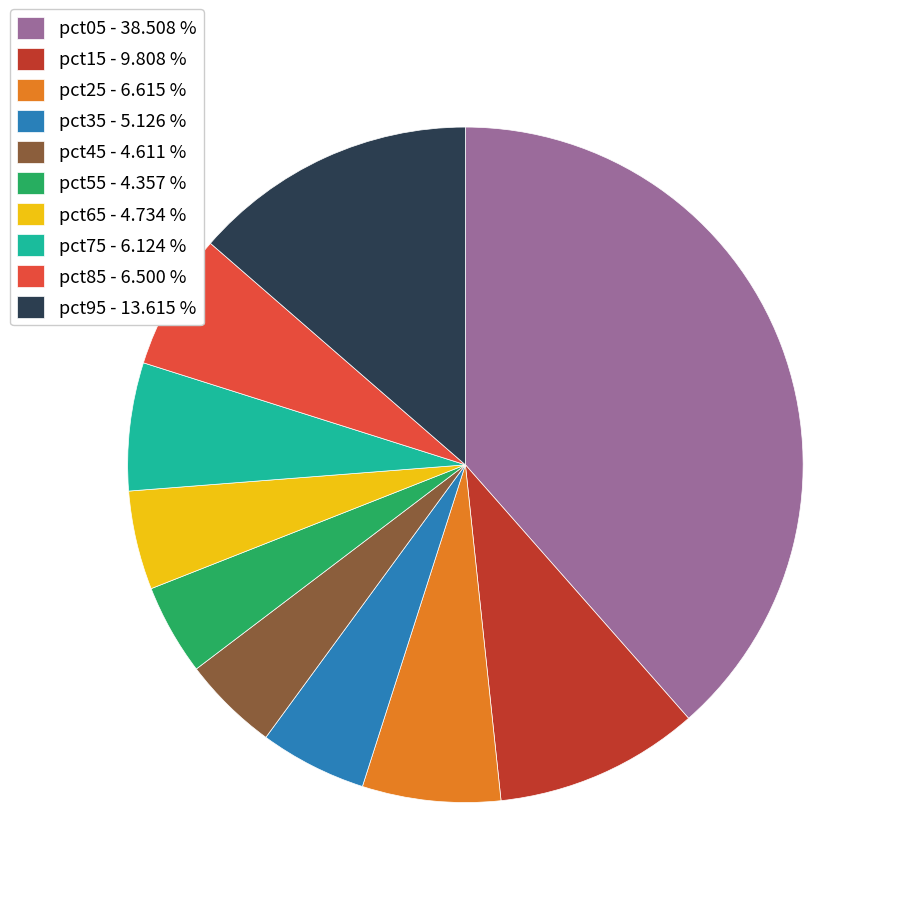

Combined, do pct05 - 38.508 % and pct85 - 6.500 % account for over 50%?

No